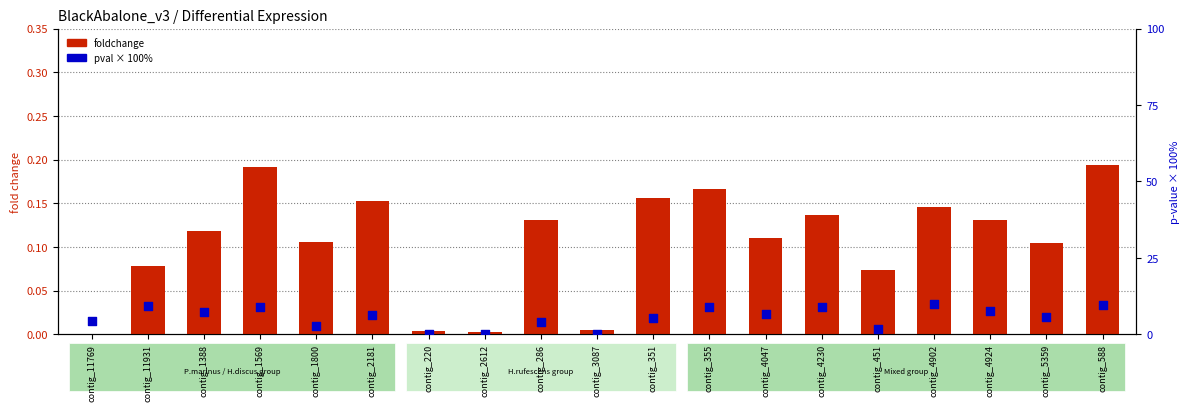

Which series reaches the minimum Y coordinate?

foldchange